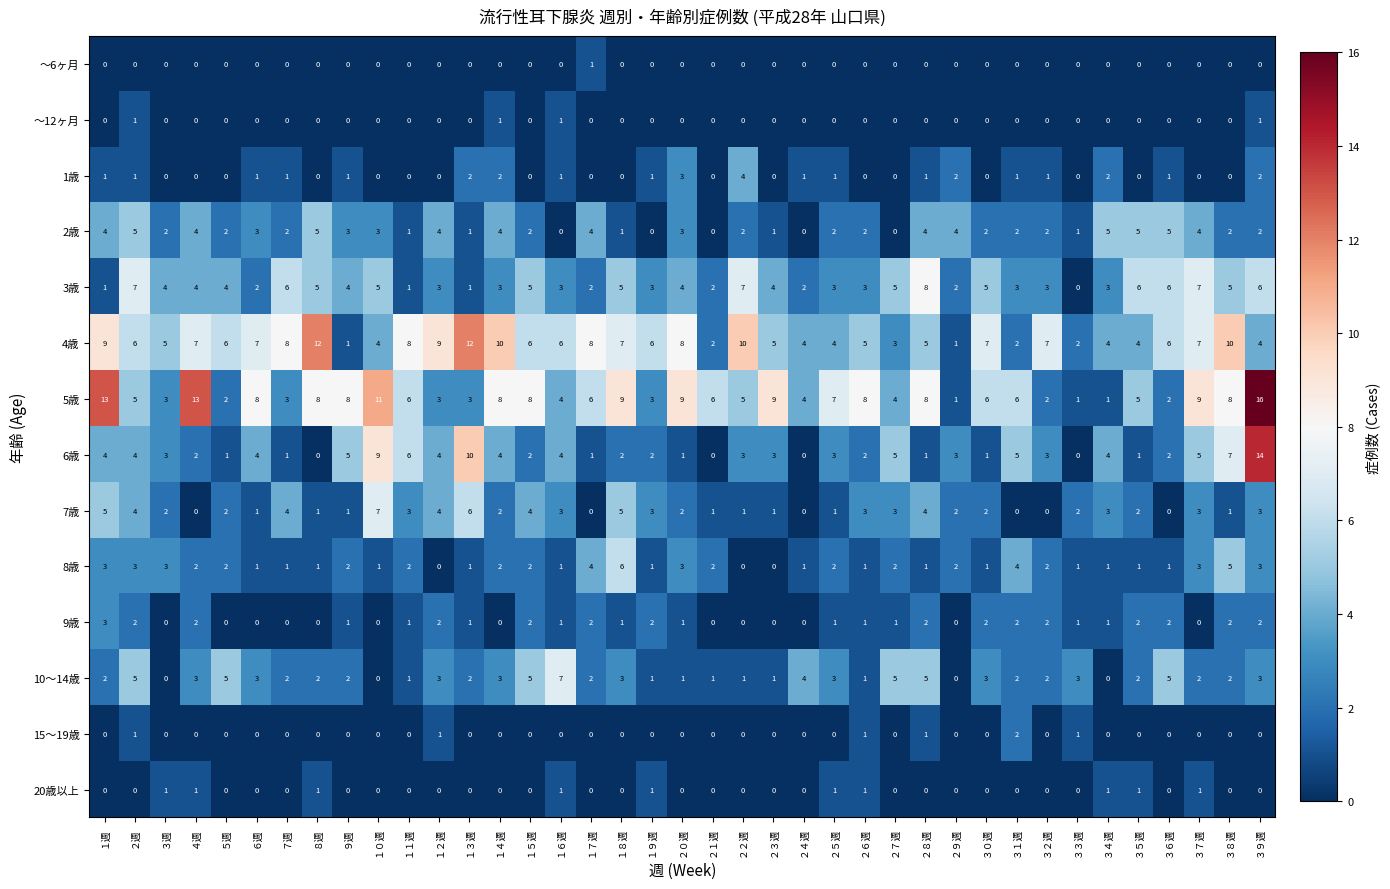

Which series has the widest spread of values?

5歳